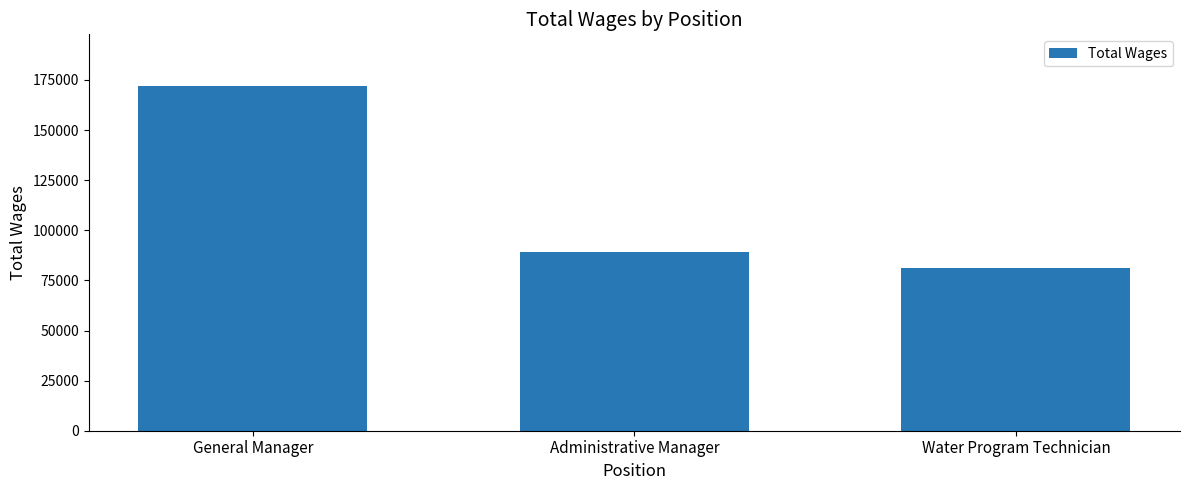

Reading left to right, extract all data points from this chart.

General Manager=171977	Administrative Manager=89194	Water Program Technician=81061